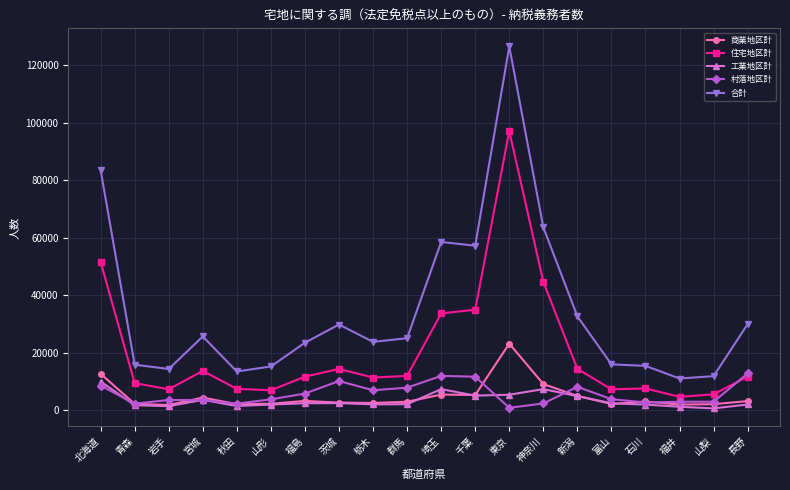

True or false: 合計 has a value of 29813 at 茨城.

True